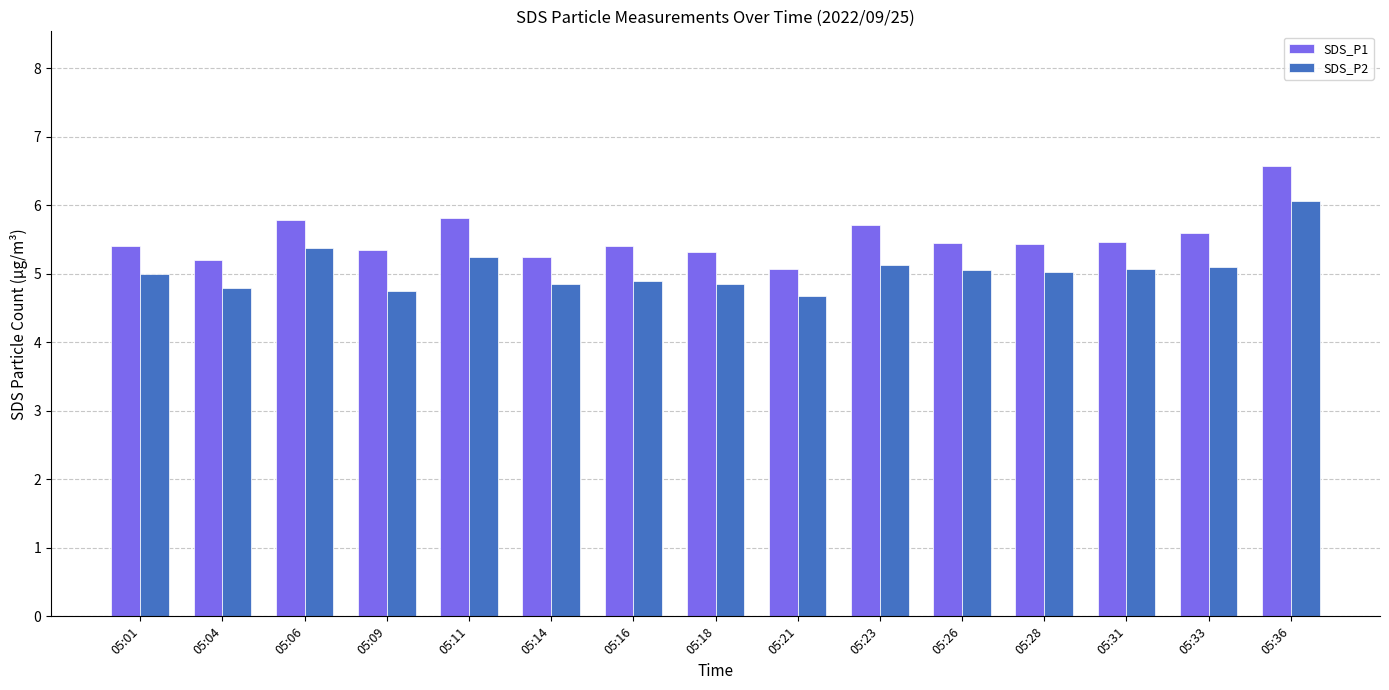

The SDS_P2 series shows 4.1 at 05:36. True or false?

False